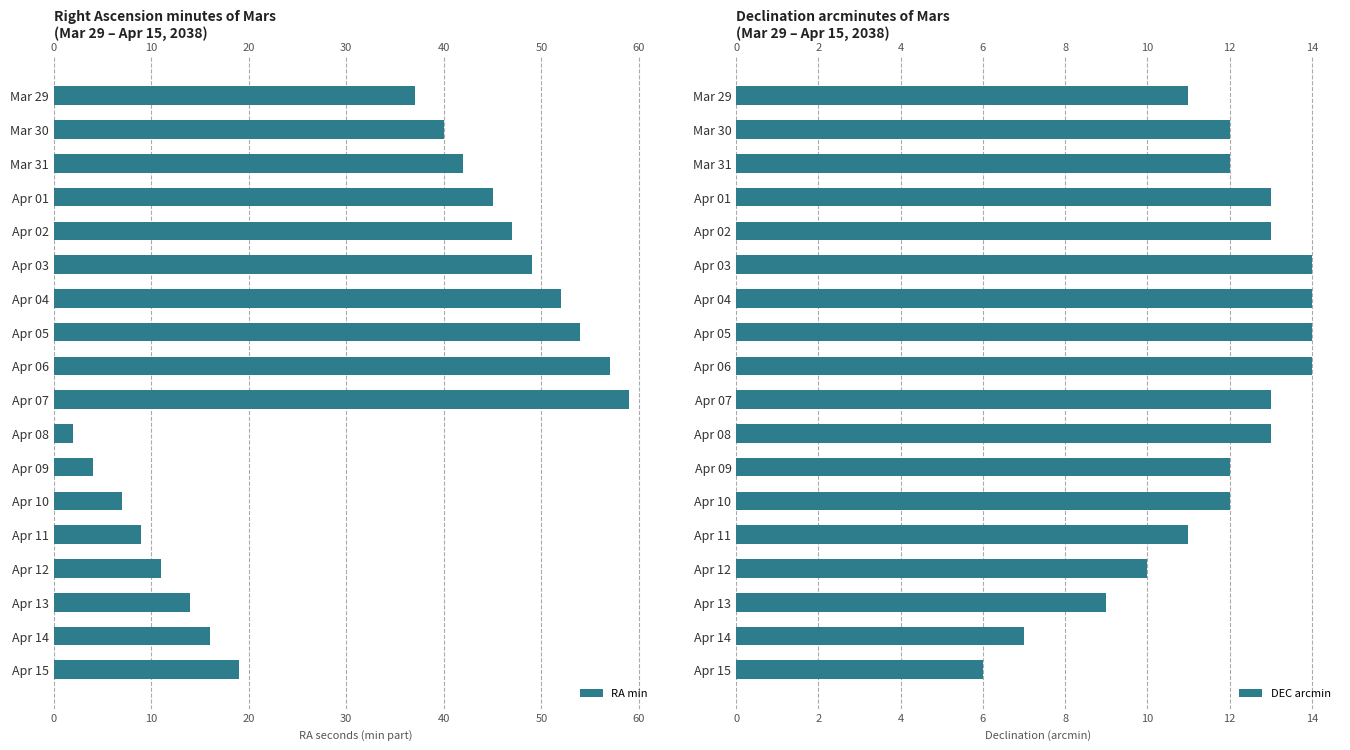

What is the maximum value for RA min?

59